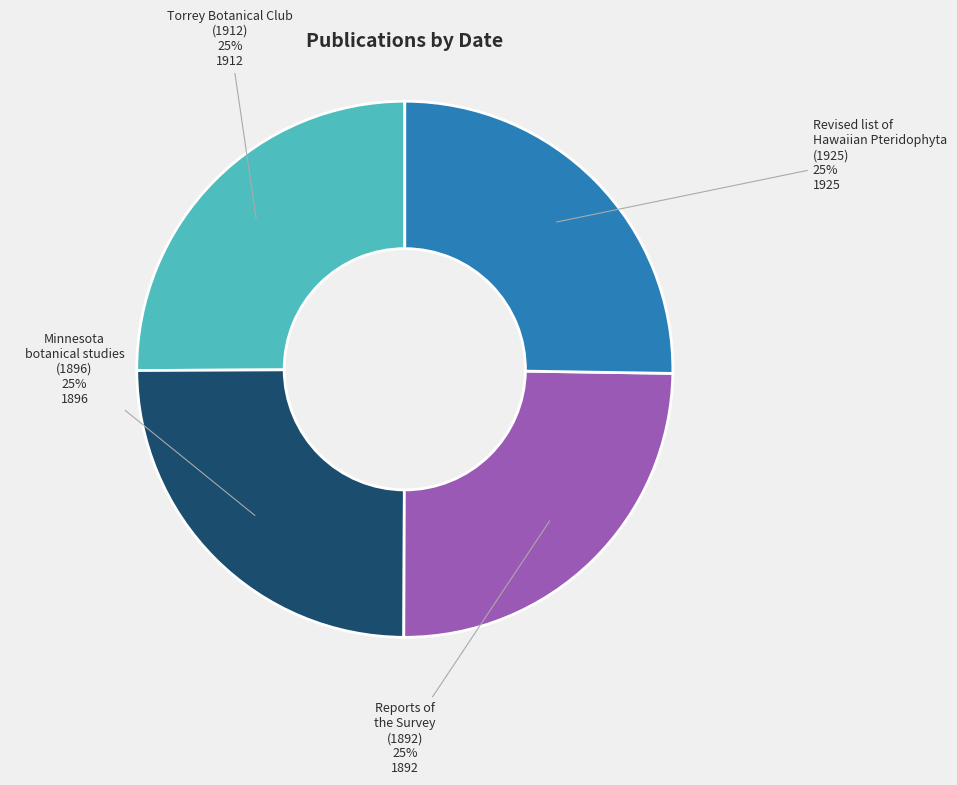

Is there a majority slice in this chart?

No